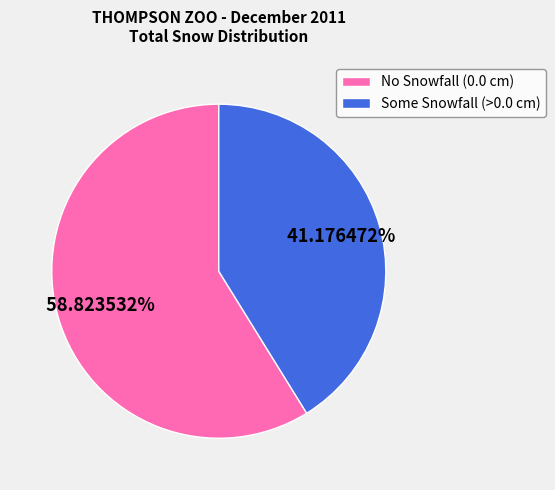

Rank the categories by value from highest to lowest.

No Snowfall (0.0 cm), Some Snowfall (>0.0 cm)